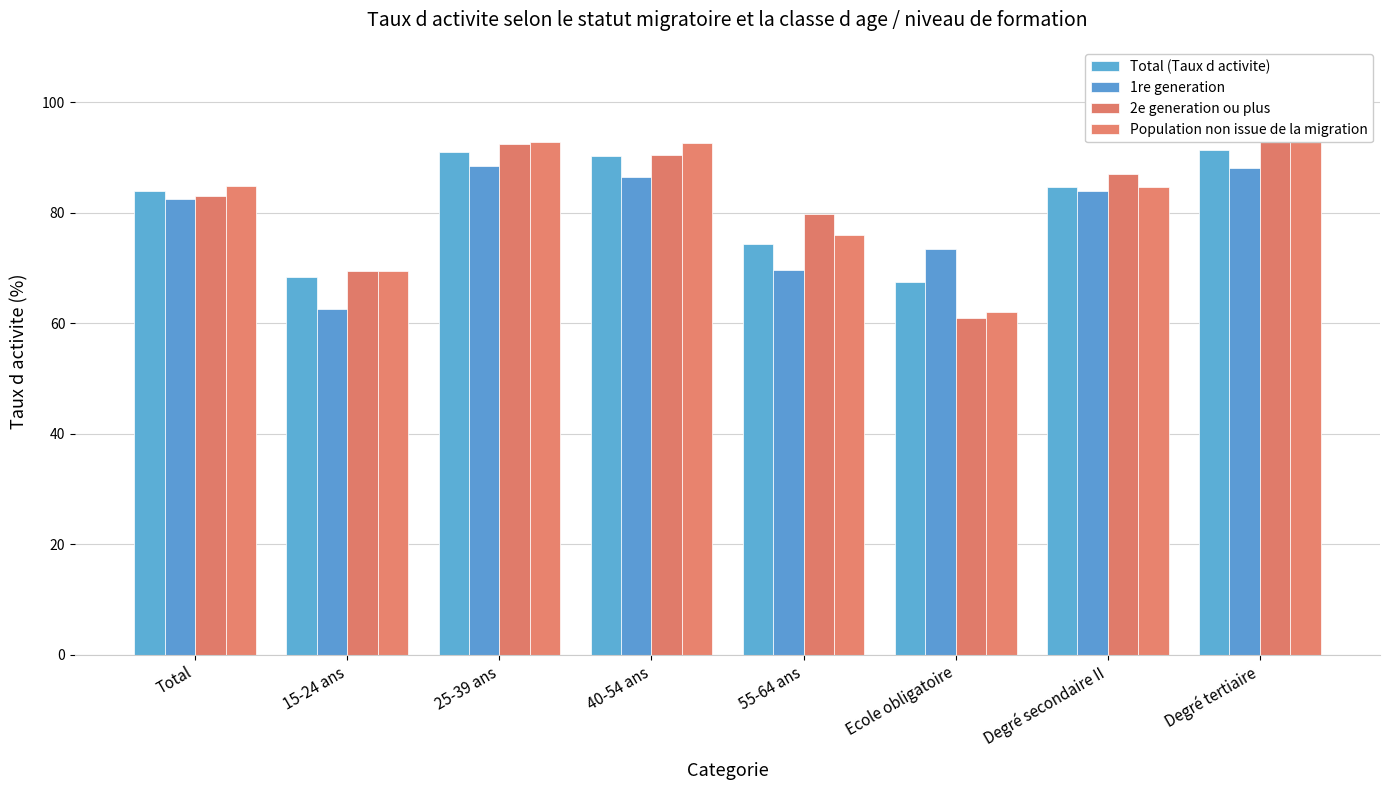

List the labels in order of Population non issue de la migration value, smallest first.

Ecole obligatoire, 15-24 ans, 55-64 ans, Degré secondaire II, Total, 40-54 ans, 25-39 ans, Degré tertiaire